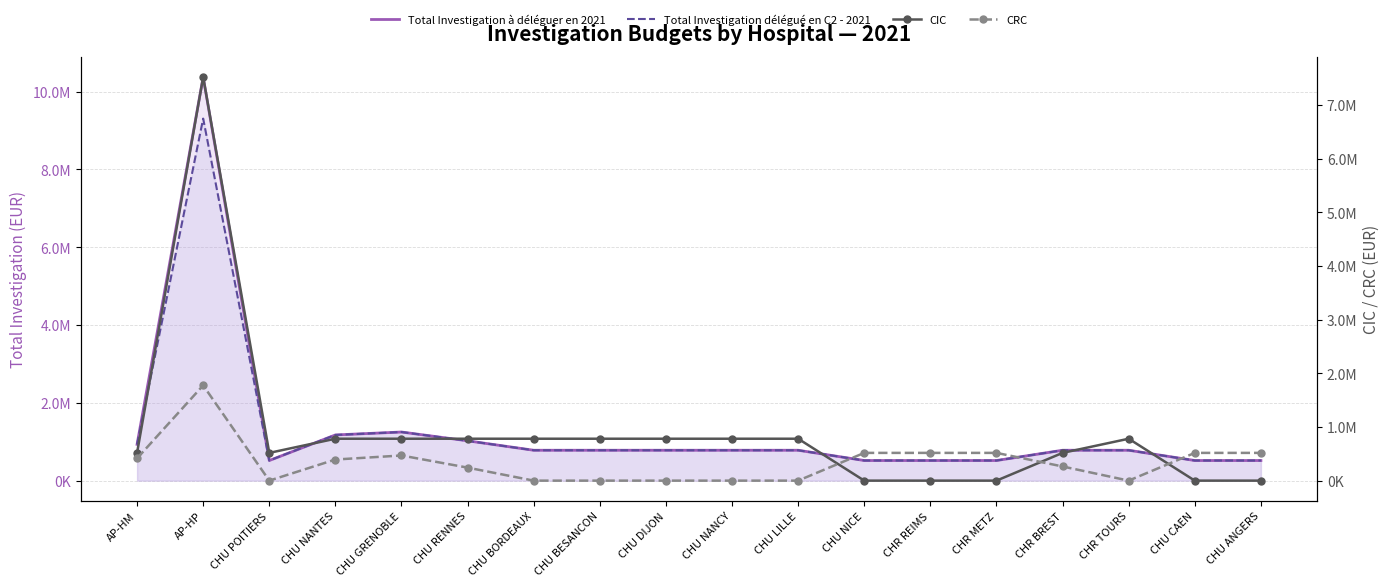

How many lines are shown in the chart?

4